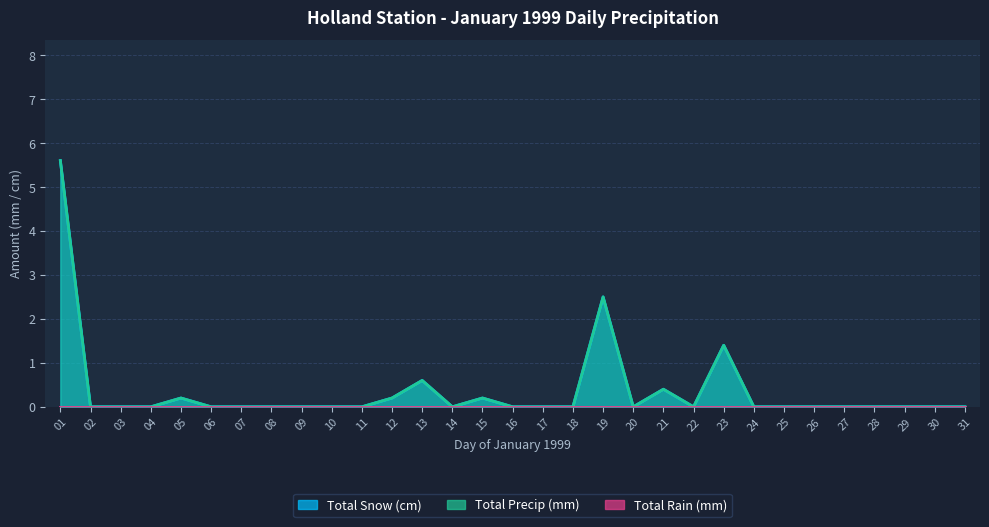

True or false: Total Precip (mm) and Total Snow (cm) cross at least once.

False